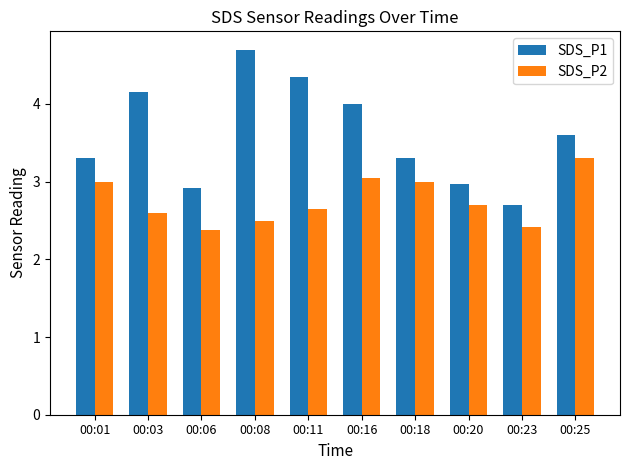

What is the sum of the SDS_P1 values at 00:25 and 00:16?

7.6